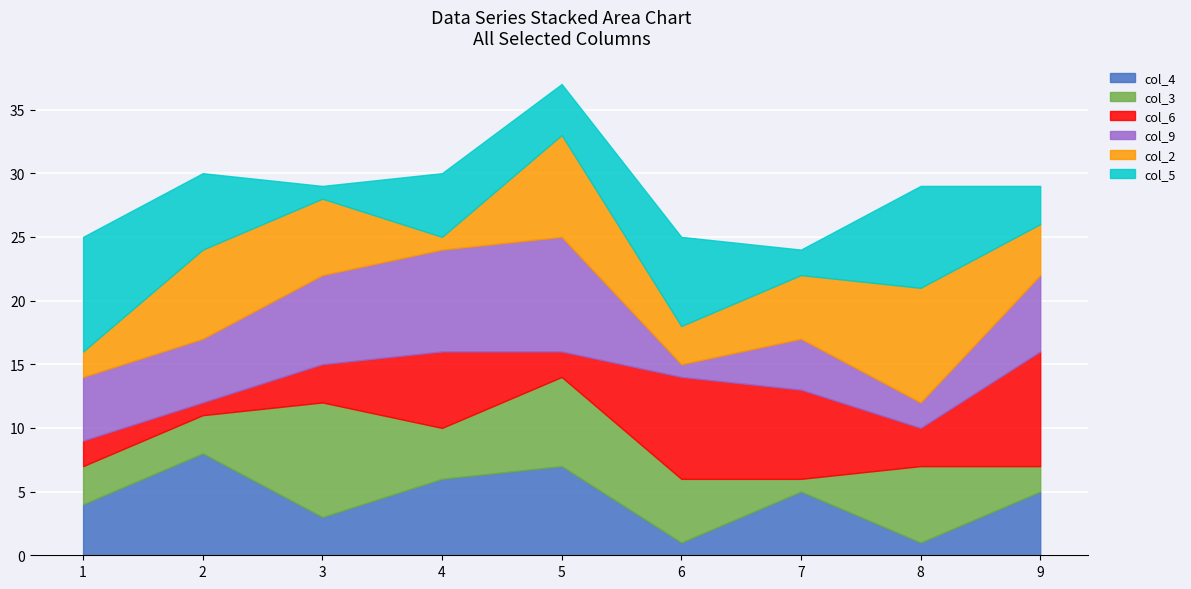

What is the sum of all col_3 values?

40